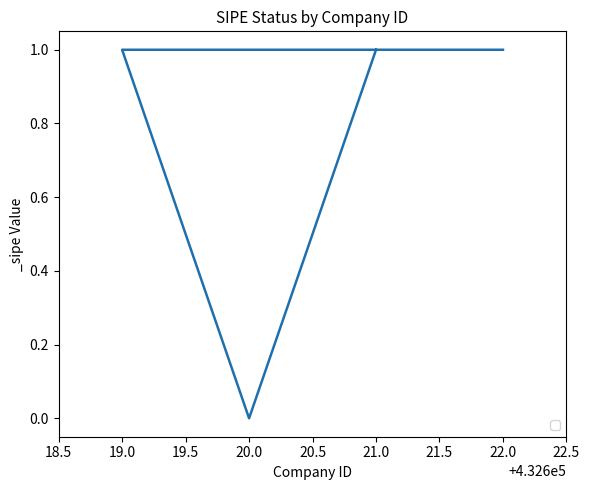

How many lines are shown in the chart?

1